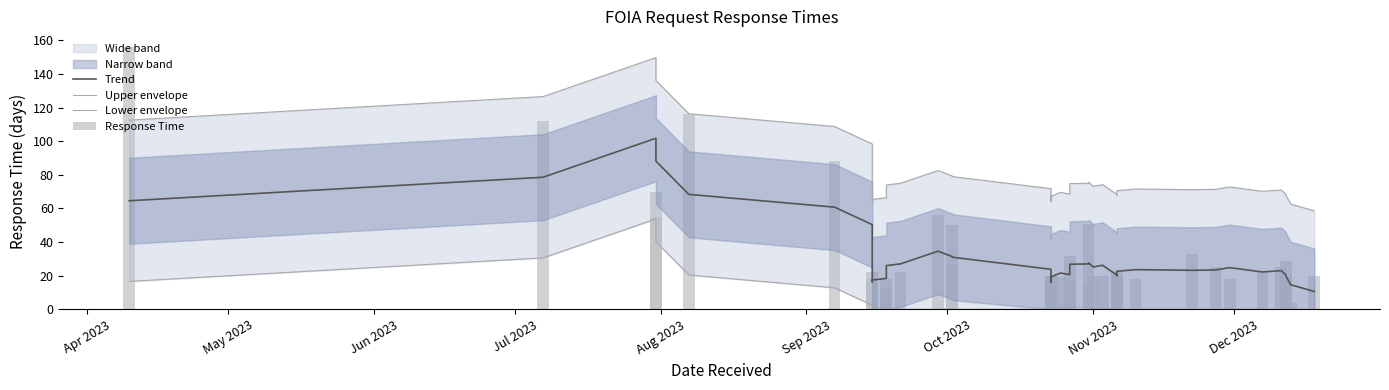

At which label does Upper envelope first exceed 71?

Apr 2023